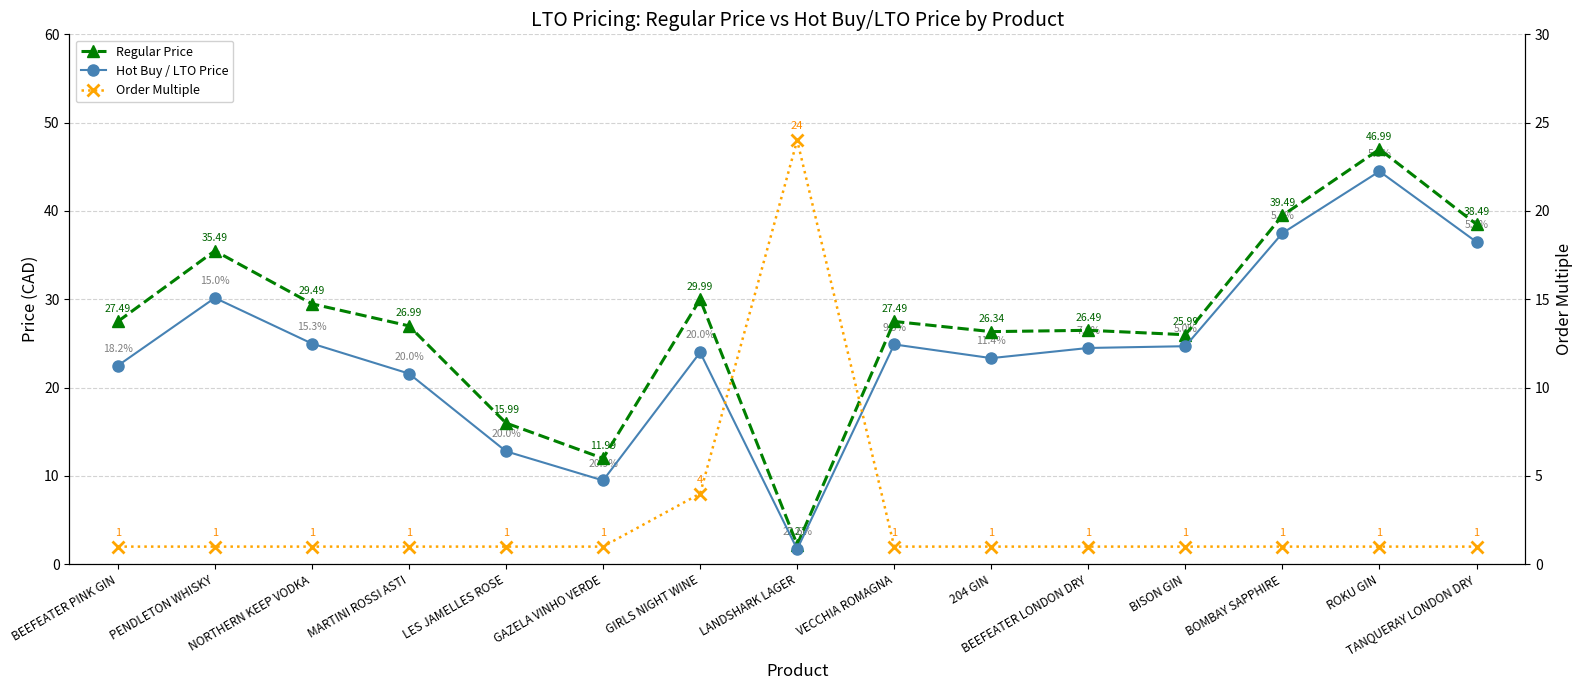

What value does the Hot Buy / LTO Price series have at BOMBAY SAPPHIRE?

37.5